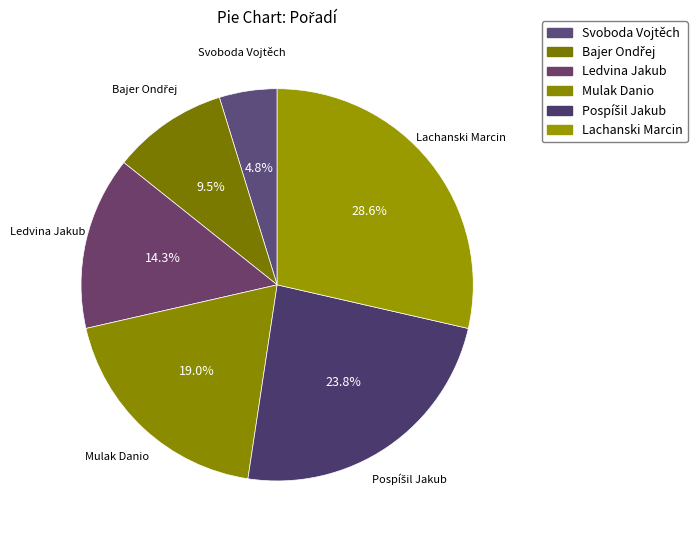

How many slices are in this pie chart?

6